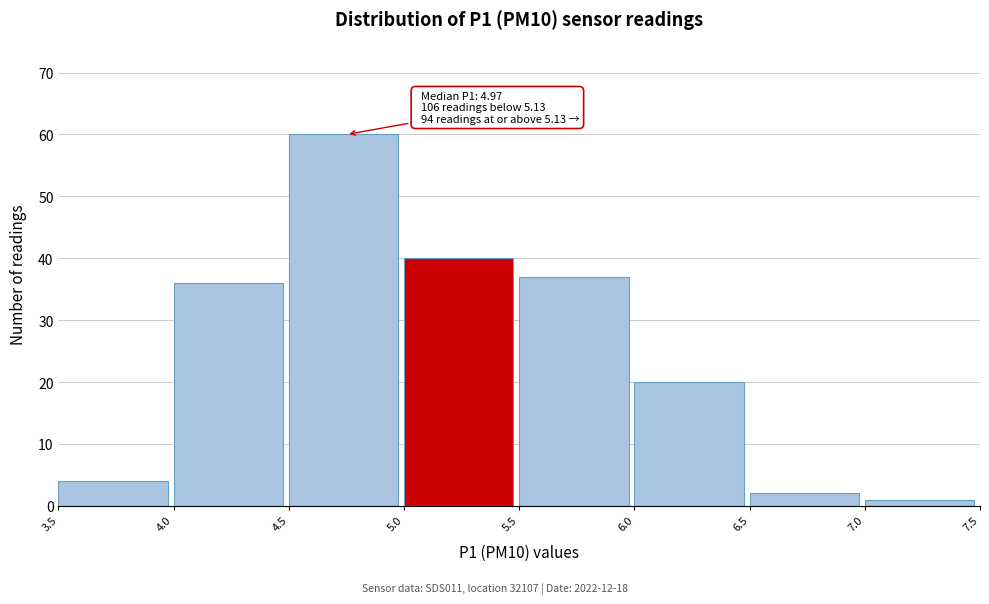

Which range on the x-axis has the tallest bar?

4.5 to 5.0